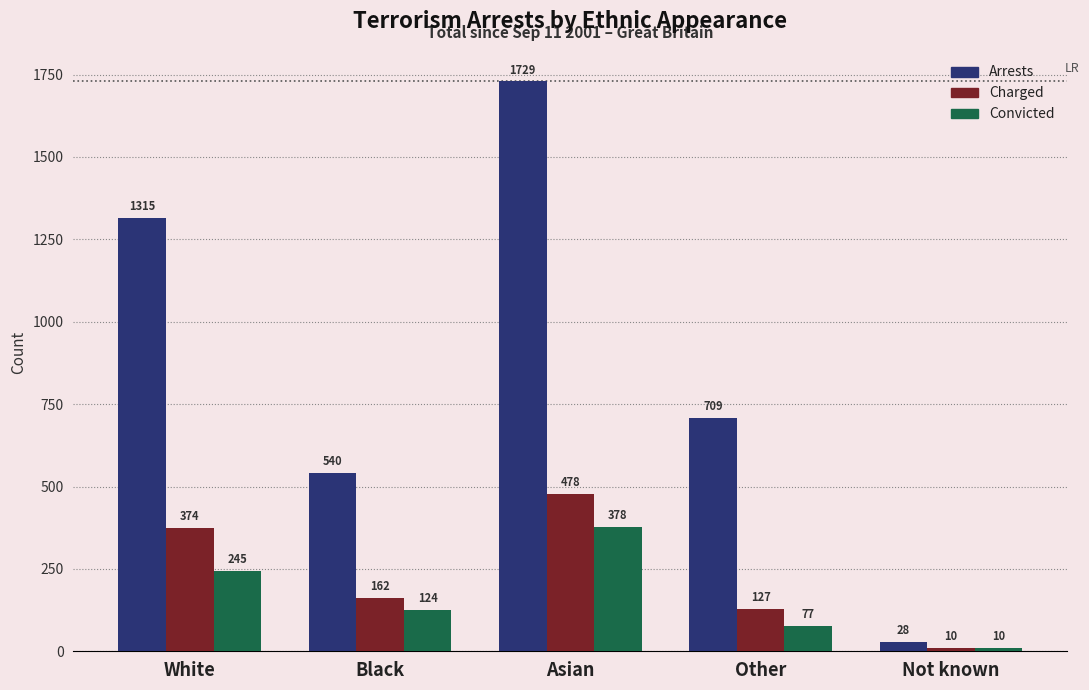

Reading left to right, extract all data points from this chart.

Arrests: White=1315	Black=540	Asian=1729	Other=709	Not known=28
Charged: White=374	Black=162	Asian=478	Other=127	Not known=10
Convicted: White=245	Black=124	Asian=378	Other=77	Not known=10